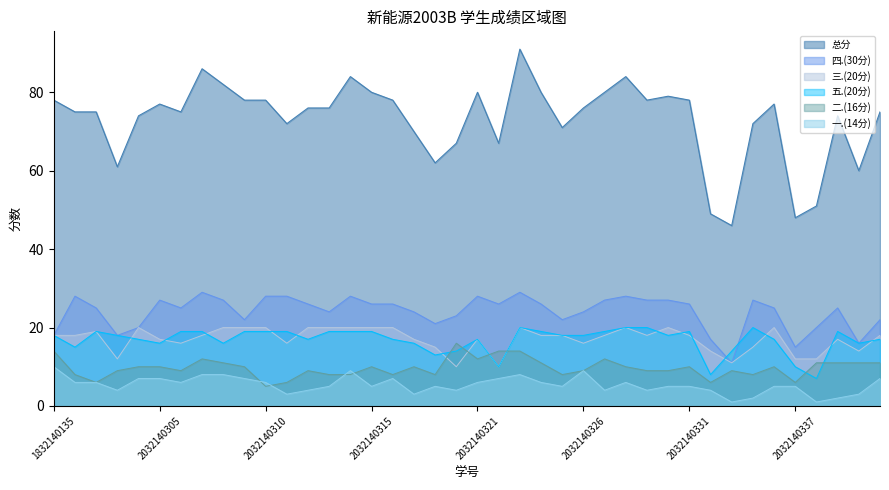

Reading left to right, extract all data points from this chart.

总分: 78	75	75	61	74	77	75	86	82	78	78	72	76	76	84	80	78	70	62	67	80	67	91	80	71	76	80	84	78	79	78	49	46	72	77	48	51	74	60	75
四.(30分): 18	28	25	18	20	27	25	29	27	22	28	28	26	24	28	26	26	24	21	23	28	26	29	26	22	24	27	28	27	27	26	17	11	27	25	15	20	25	16	22
五.(20分): 18	15	19	18	17	16	19	19	16	19	19	19	17	19	19	19	17	16	13	14	17	10	20	19	18	18	19	20	20	18	19	8	14	20	17	10	7	19	16	17
三.(20分): 18	18	19	12	20	17	16	18	20	20	20	16	20	20	20	20	20	17	15	10	17	10	20	18	18	16	18	20	18	20	18	14	11	15	20	12	12	17	14	18
一.(14分): 10	6	6	4	7	7	6	8	8	7	6	3	4	5	9	5	7	3	5	4	6	7	8	6	5	9	4	6	4	5	5	4	1	2	5	5	1	2	3	7
二.(16分): 14	8	6	9	10	10	9	12	11	10	5	6	9	8	8	10	8	10	8	16	12	14	14	11	8	9	12	10	9	9	10	6	9	8	10	6	11	11	11	11